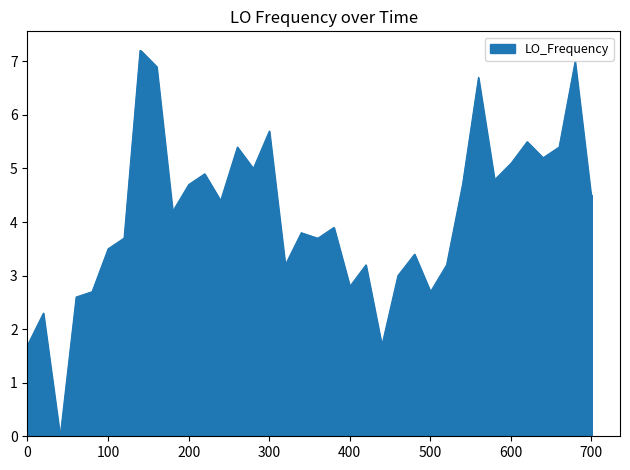

What is the difference between the maximum and minimum values?

7.2